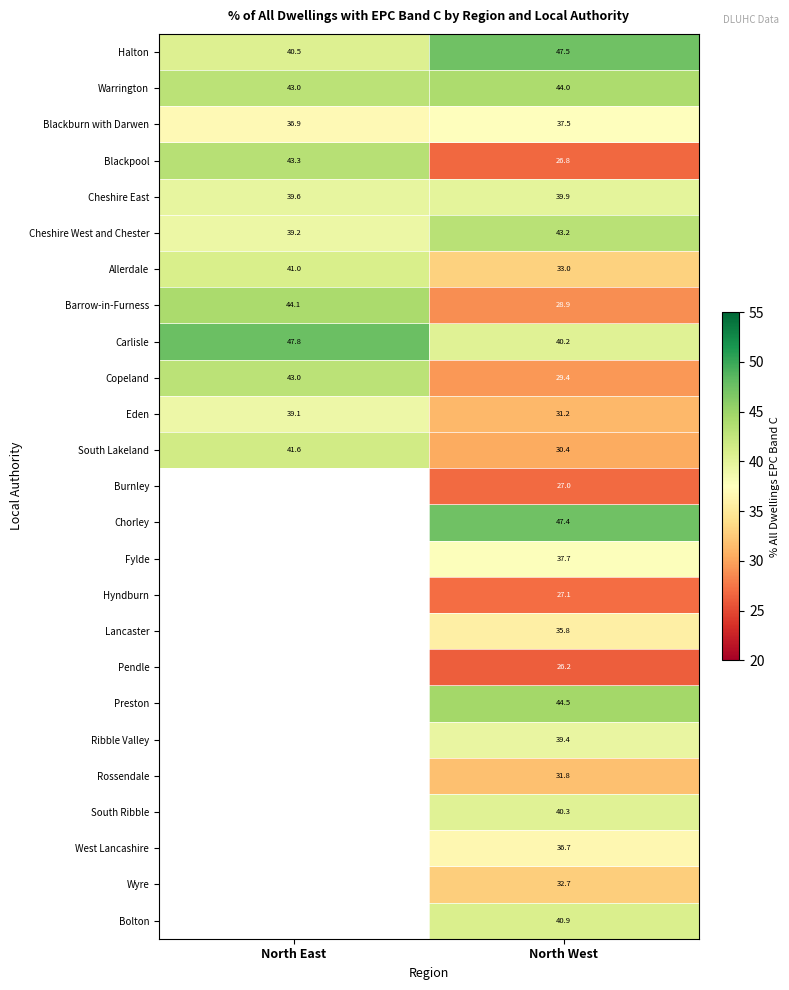

Rank the categories by South Lakeland value from highest to lowest.

North East, North West